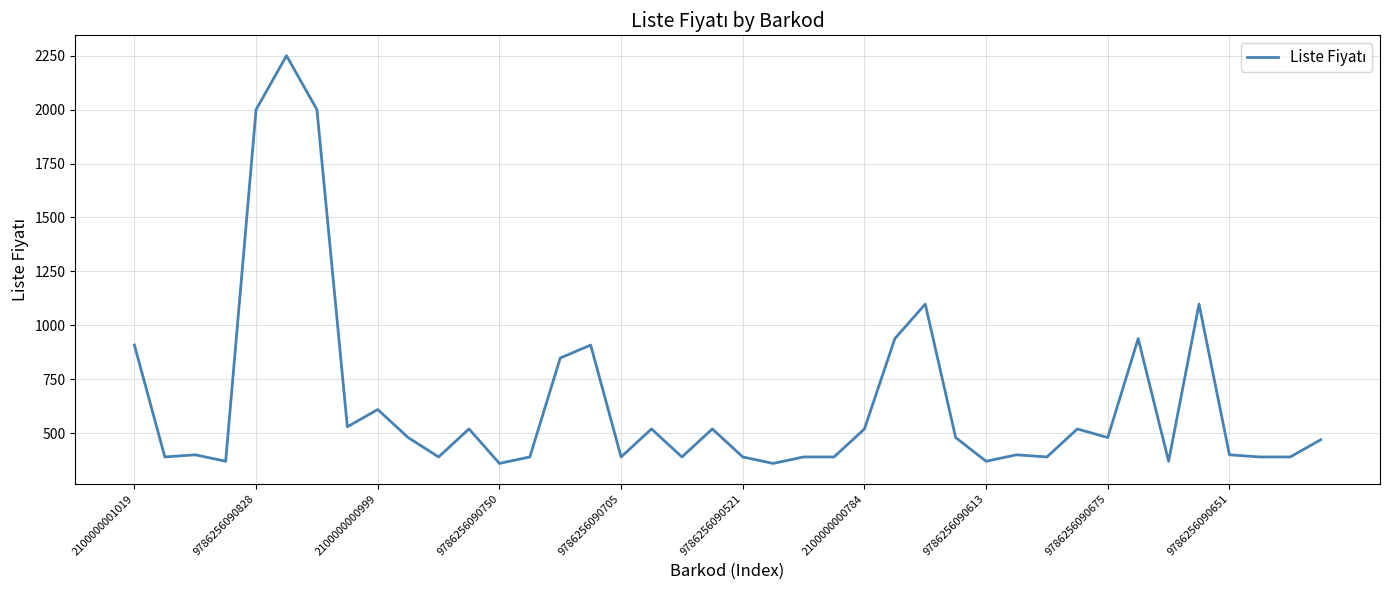

What is the greatest value displayed?

2250